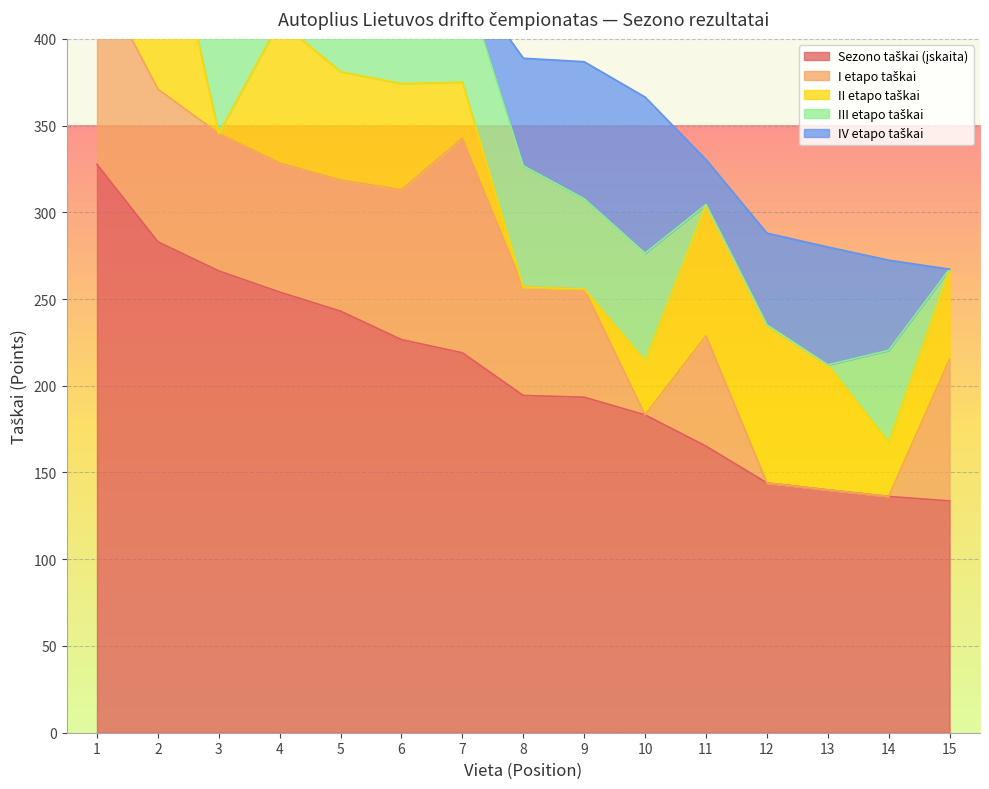

Rank the series by their maximum value, from highest to lowest.

Sezono taškai (įskaita), II etapo taškai, I etapo taškai, III etapo taškai, IV etapo taškai